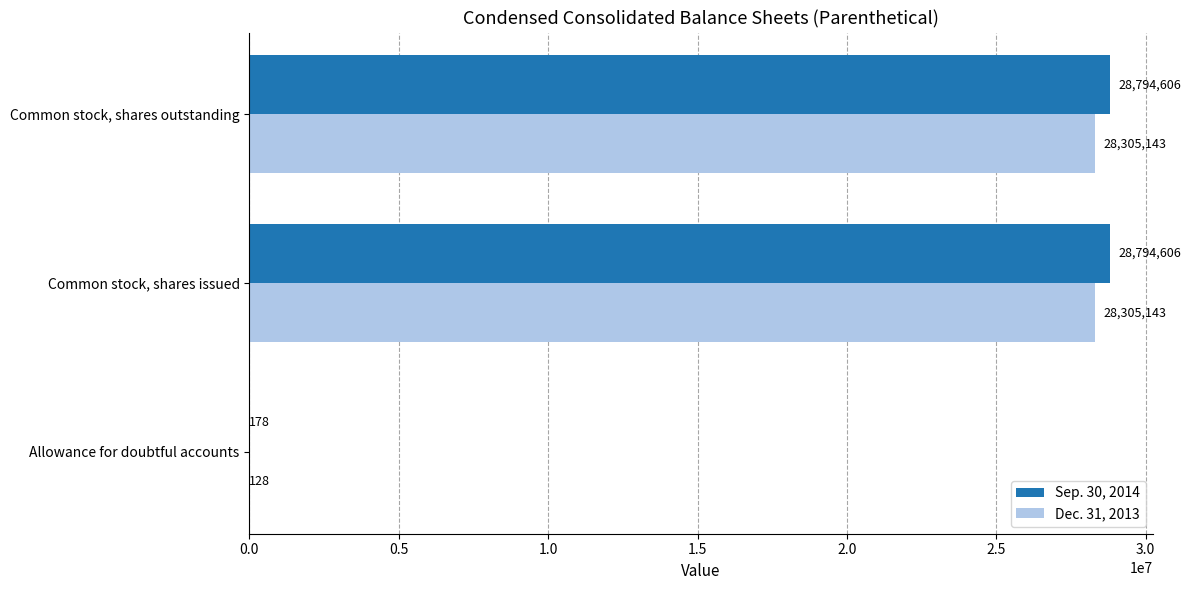

What is the sum of all Dec. 31, 2013 values?

56610414